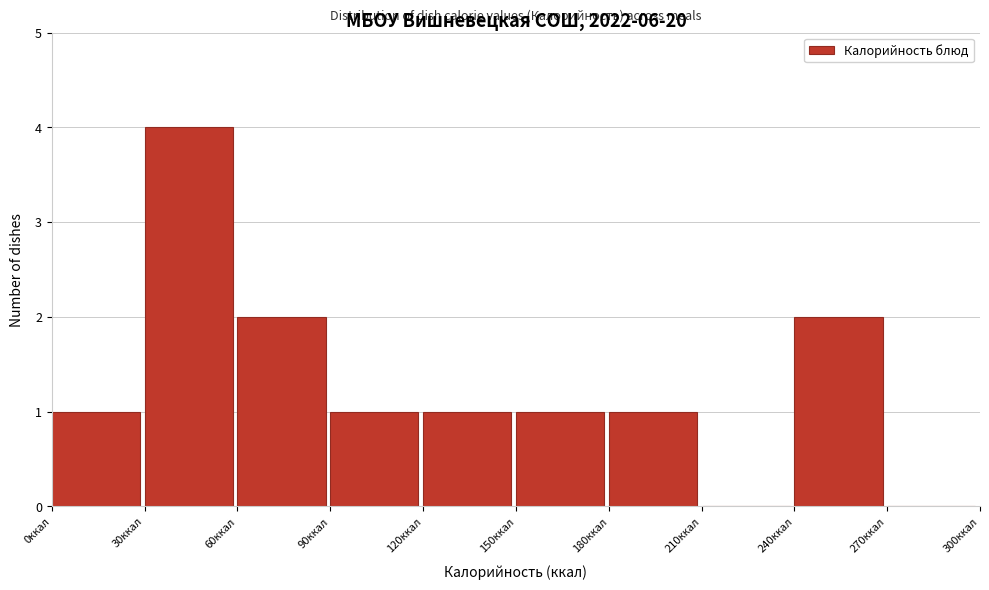

Which range on the x-axis has the tallest bar?

30 to 60